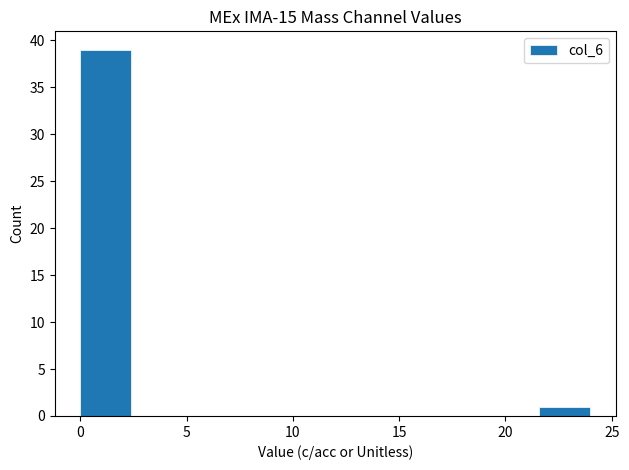

What is the height of the bar covering 21.6 to 24.0 on the x-axis? Neither the bar edges nor the heights are printed on the chart, so give them approximately, as read against the axes.

1